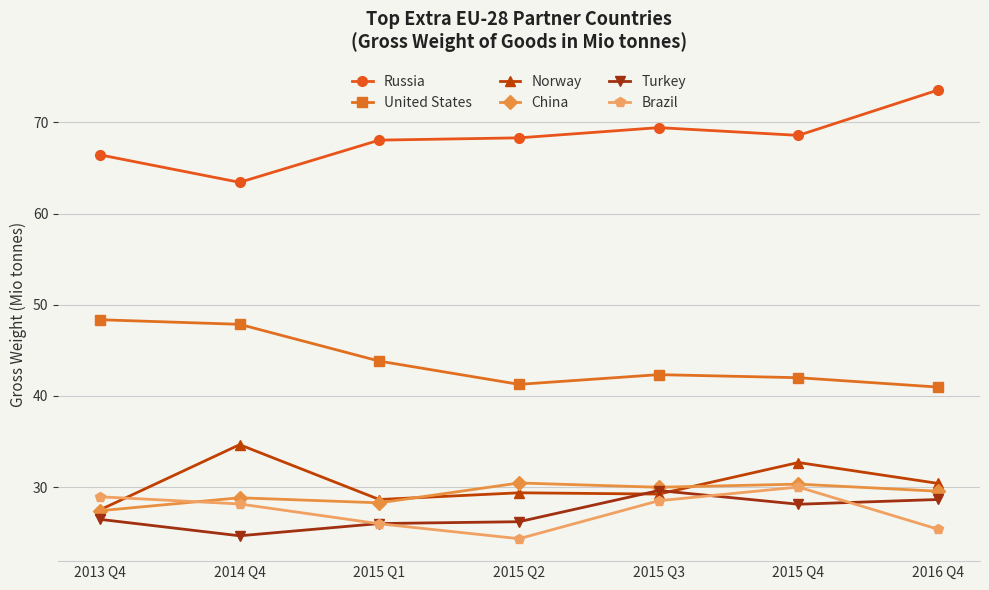

What is the average value of the Brazil series?

27.3